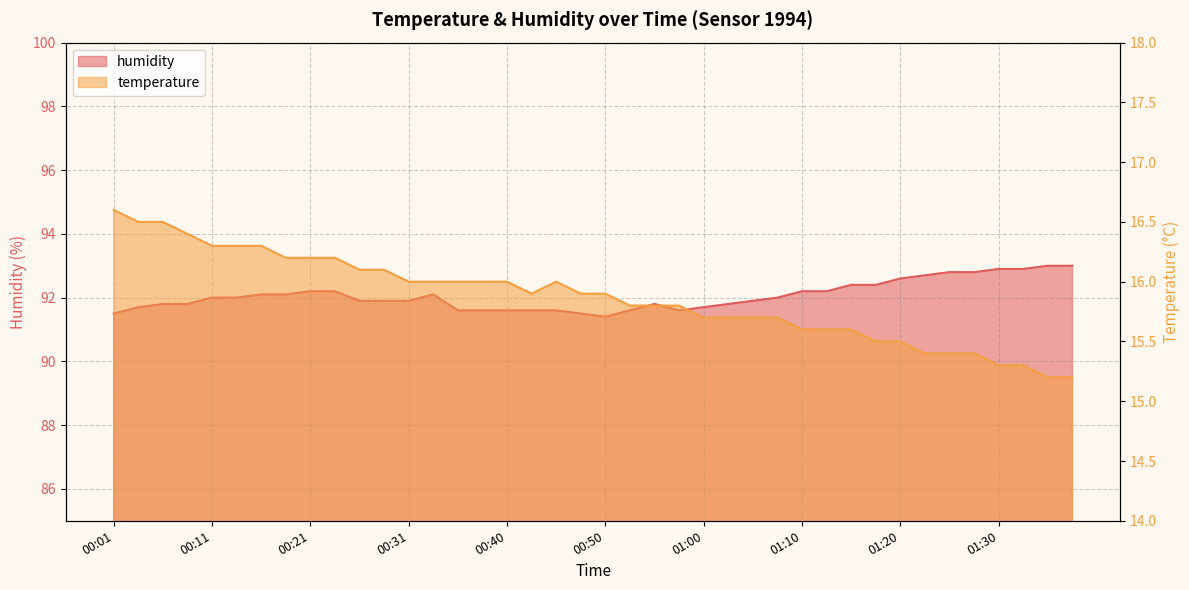

Reading right to left, transcribe all the data shown in this chart.

temperature: 15.2	15.2	15.3	15.3	15.4	15.4	15.4	15.5	15.5	15.6	15.6	15.6	15.7	15.7	15.7	15.7	15.8	15.8	15.8	15.9	15.9	16.0	15.9	16.0	16.0	16.0	16.0	16.0	16.1	16.1	16.2	16.2	16.2	16.3	16.3	16.3	16.4	16.5	16.5	16.6
humidity: 93.0	93.0	92.9	92.9	92.8	92.8	92.7	92.6	92.4	92.4	92.2	92.2	92.0	91.9	91.8	91.7	91.6	91.8	91.6	91.4	91.5	91.6	91.6	91.6	91.6	91.6	92.1	91.9	91.9	91.9	92.2	92.2	92.1	92.1	92.0	92.0	91.8	91.8	91.7	91.5